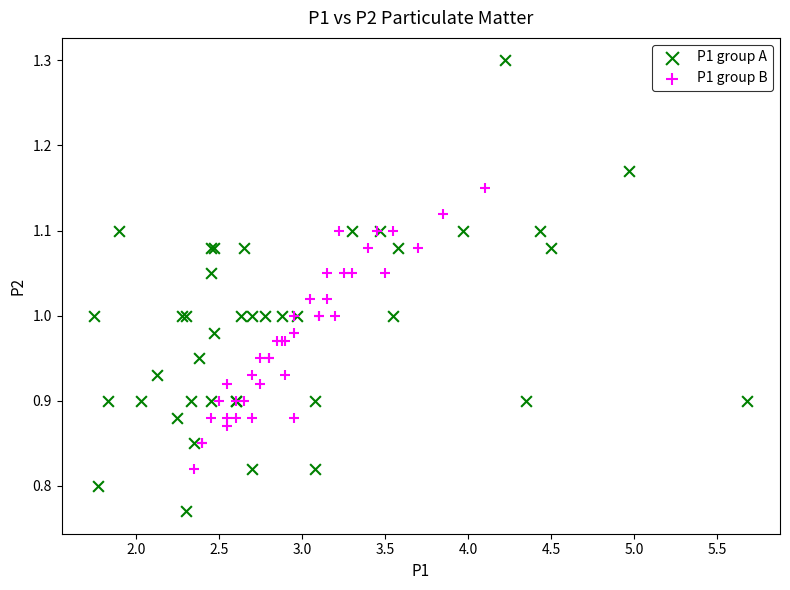

Which series has the largest Y range (max minus min)?

P1 group A